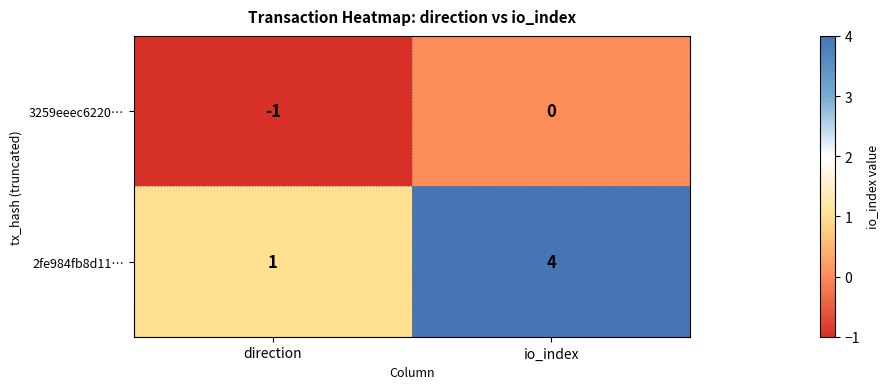

Rank the series at direction from highest to lowest value.

2fe984fb8d11…, 3259eeec6220…